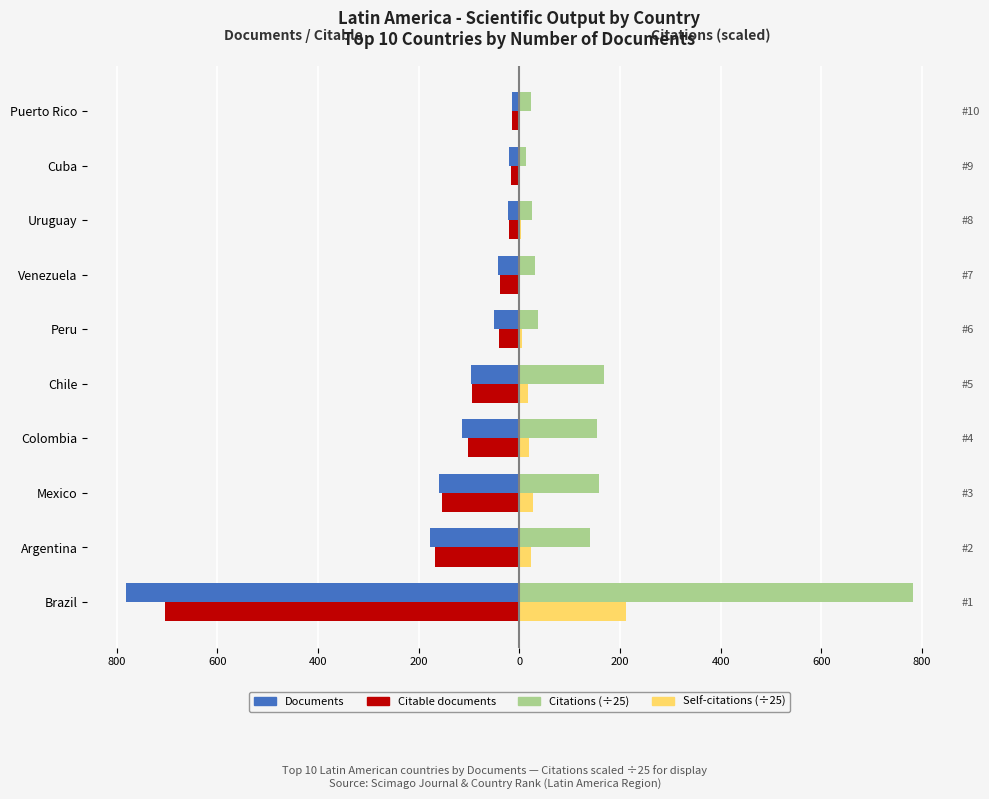

Reading right to left, what are all the values shown in this chart?

Documents: -15.0	-21.0	-22.0	-43.0	-51.0	-96.0	-115.0	-160.0	-178.0	-781.0
Citable documents: -14.0	-17.0	-21.0	-38.0	-41.0	-94.0	-103.0	-154.0	-168.0	-704.0
Citations (÷25): 23.1	12.1	24.0	30.9	37.3	168.7	153.6	157.9	139.5	781.2
Self-citations (÷25): 1.3	0.6	2.8	1.6	5.8	17.8	19.0	27.8	23.2	212.6